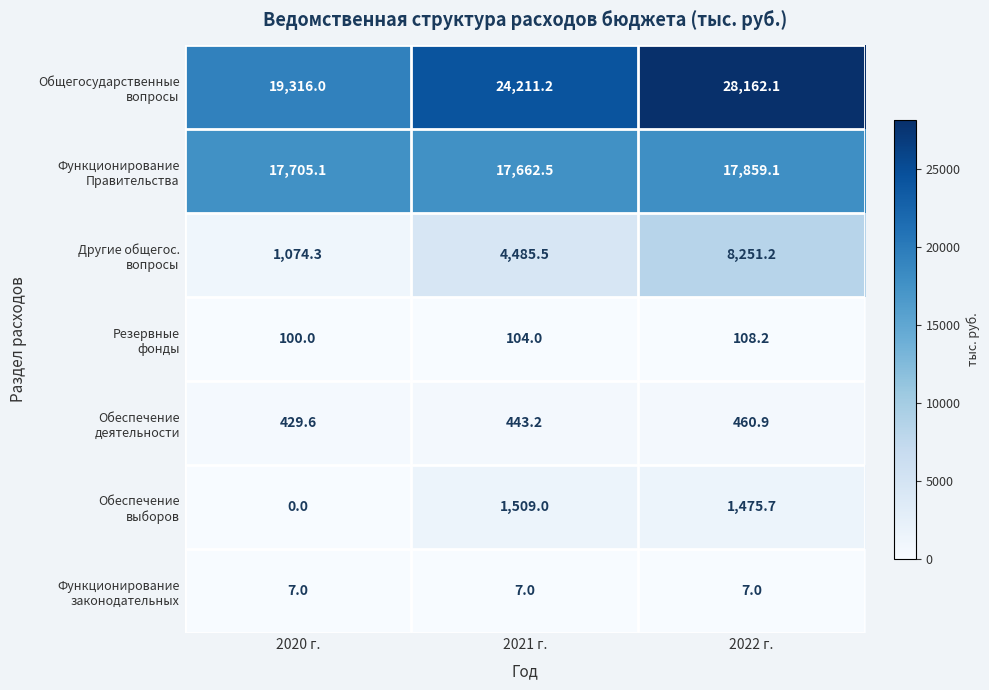

What is the spread (max minus min) of values at 2022 г.?

28155.1